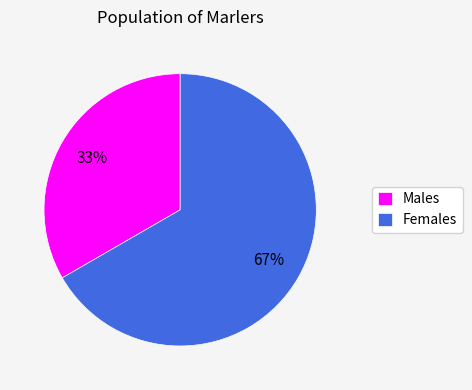

Is it true that Males is 20% of the pie?

False